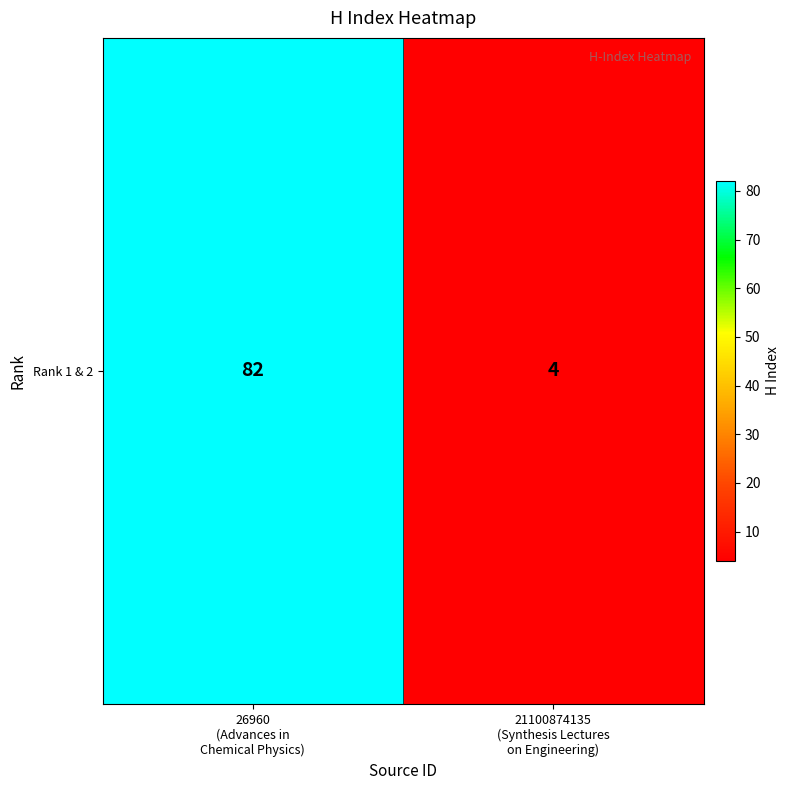

Count the values in the range 4 to 82.

2